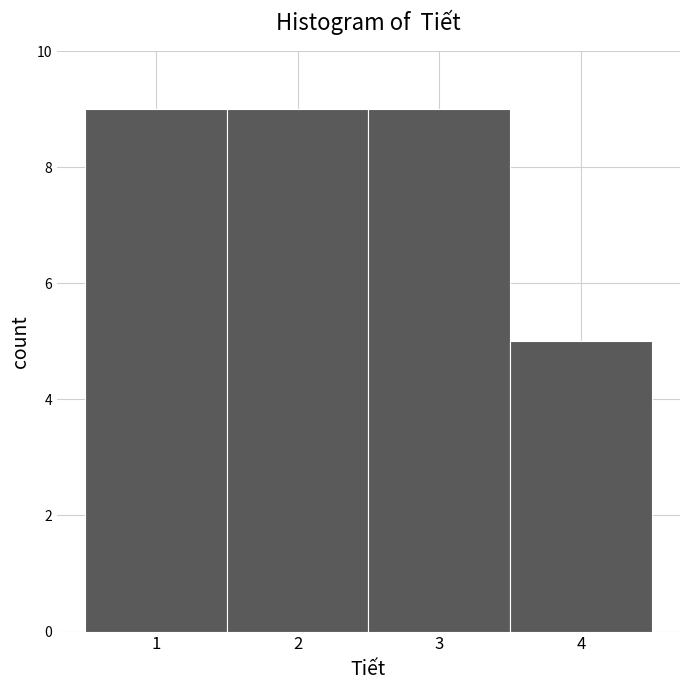

Reading left to right, transcribe this chart: for each bar, give the range it covers on the x-axis and its height. The values are not printed on the chart, so give them approximately, as read against the axis.

0.5 to 1.5: 9
1.5 to 2.5: 9
2.5 to 3.5: 9
3.5 to 4.5: 5